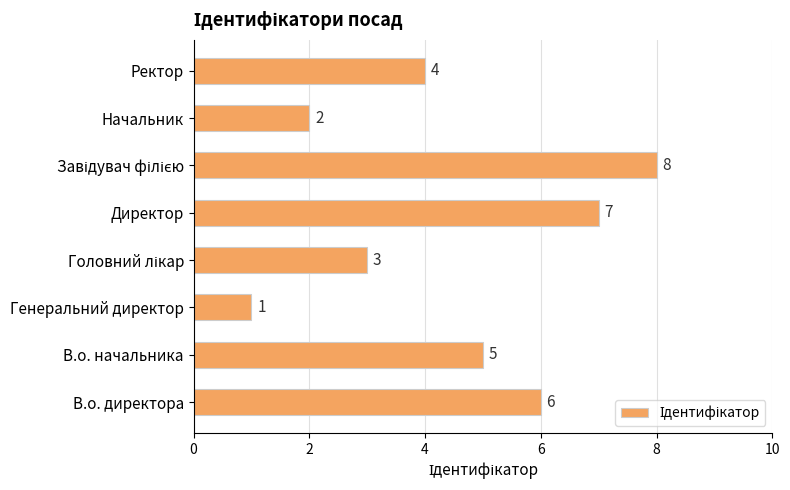

What is the difference between the maximum and minimum values?

7